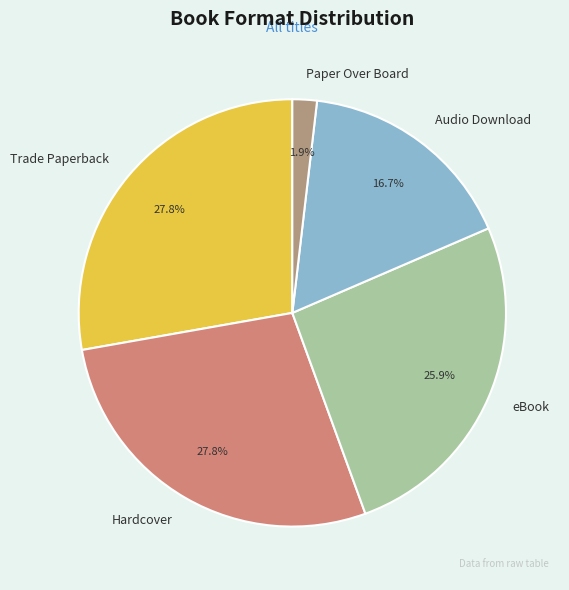

Do Hardcover and Audio Download together represent more than half of the pie?

No